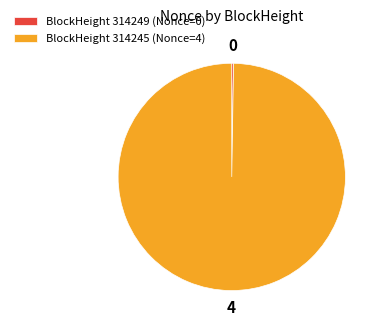

What is the largest slice in the pie chart?

BlockHeight 314245 (Nonce=4)